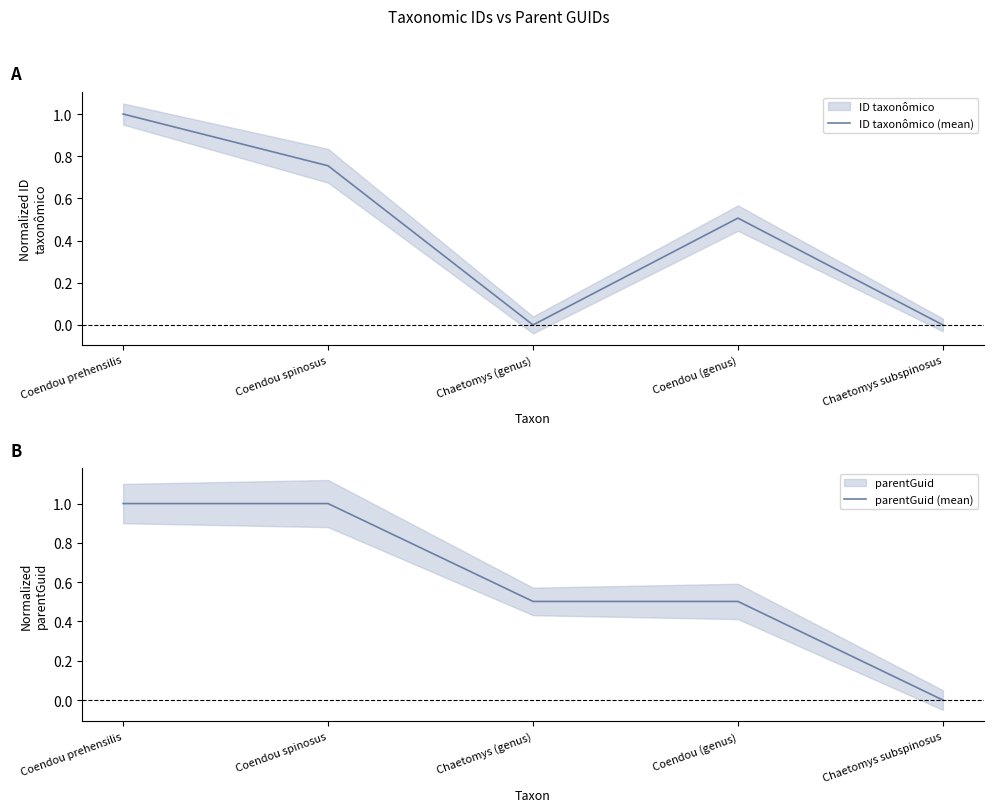

Does the chart display data point markers on the line(s)?

No